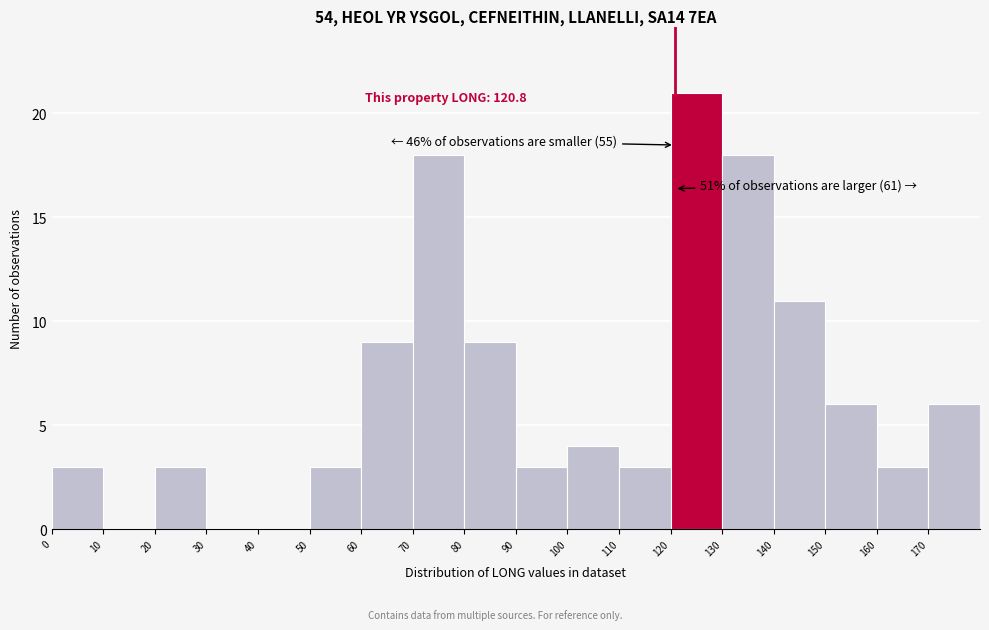

Which range on the x-axis has the tallest bar?

120 to 130